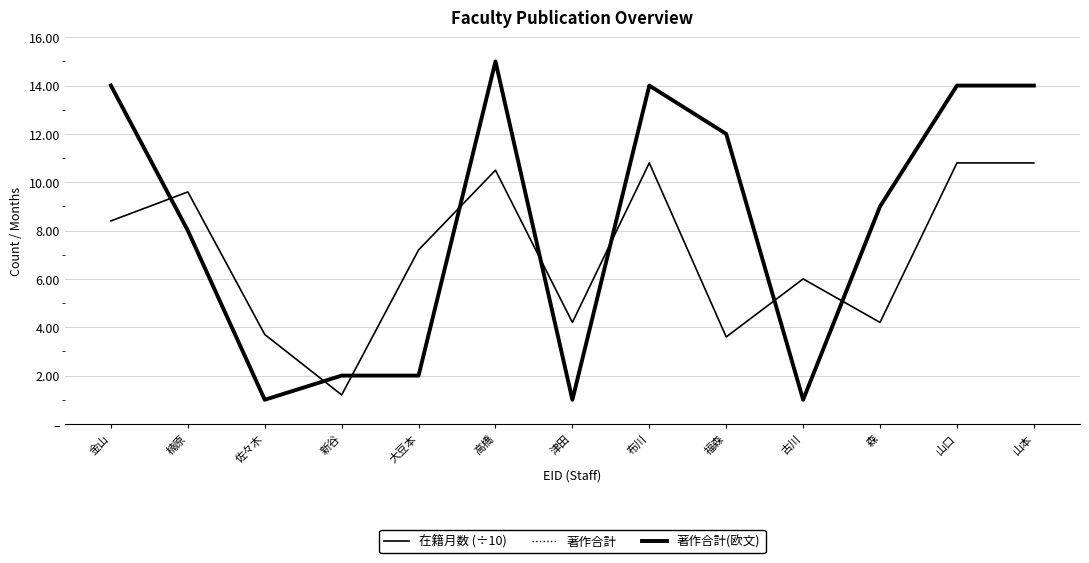

Is this an area chart (filled region under the line)?

No